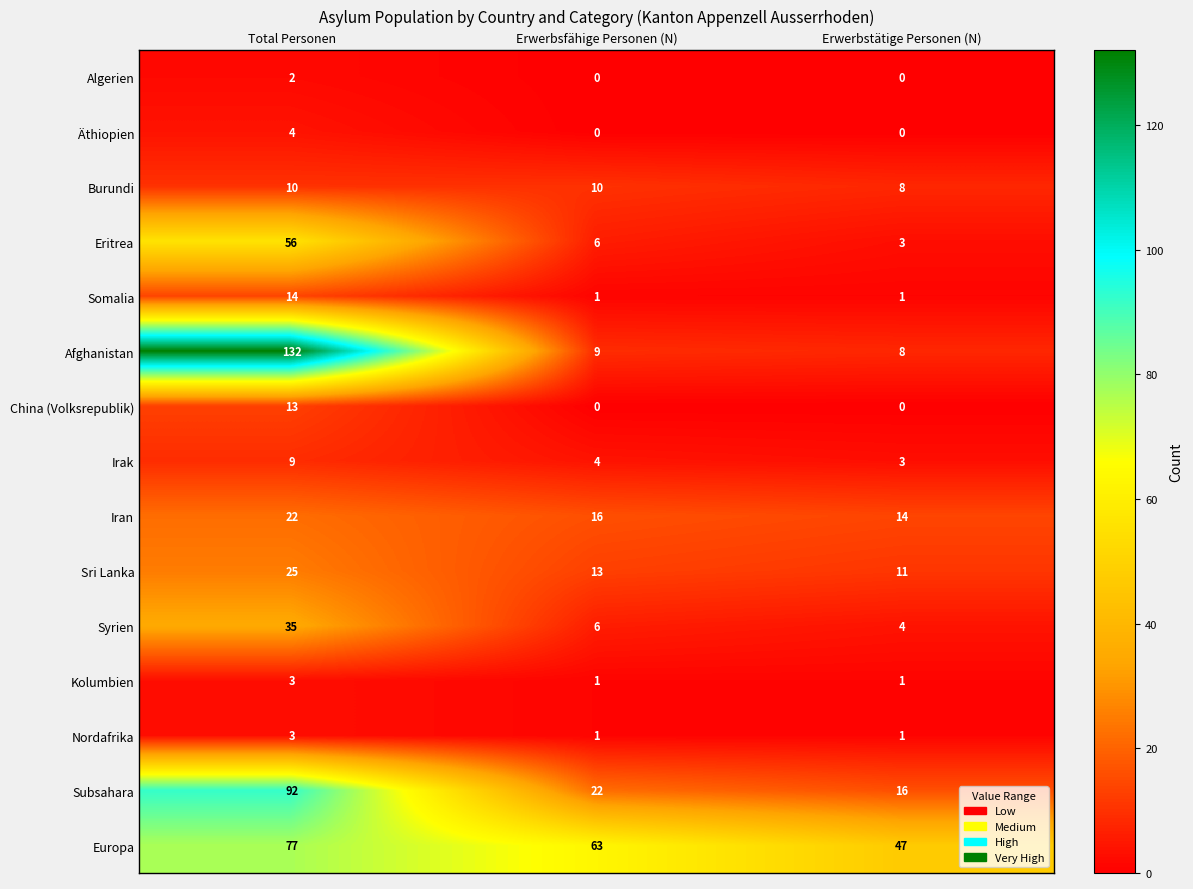

What is the difference between the highest and lowest values at Erwerbstätige Personen (N)?

47